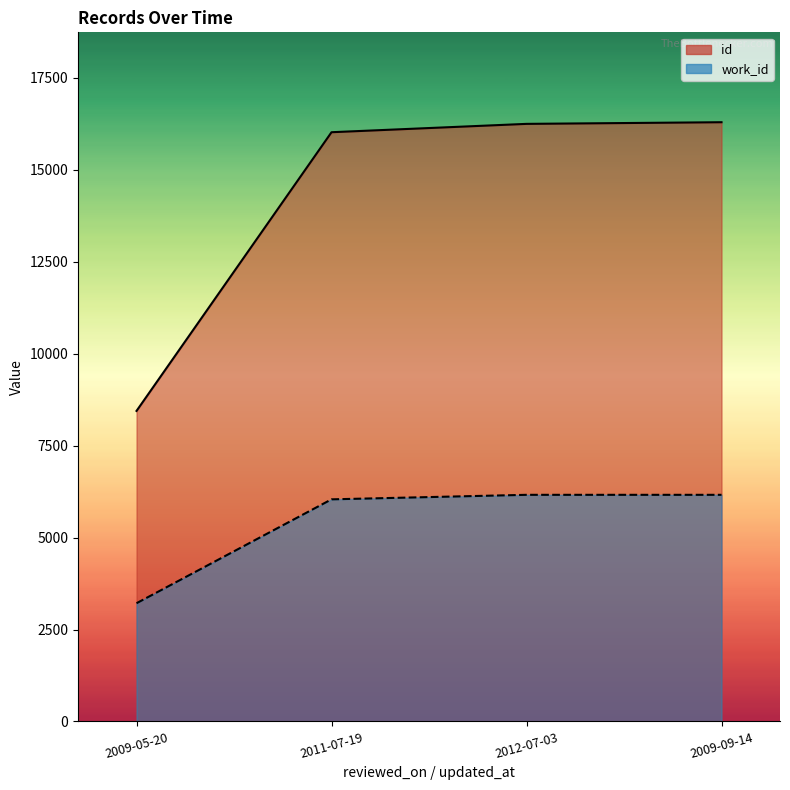

How many data points in work_id are less than 6163?

2